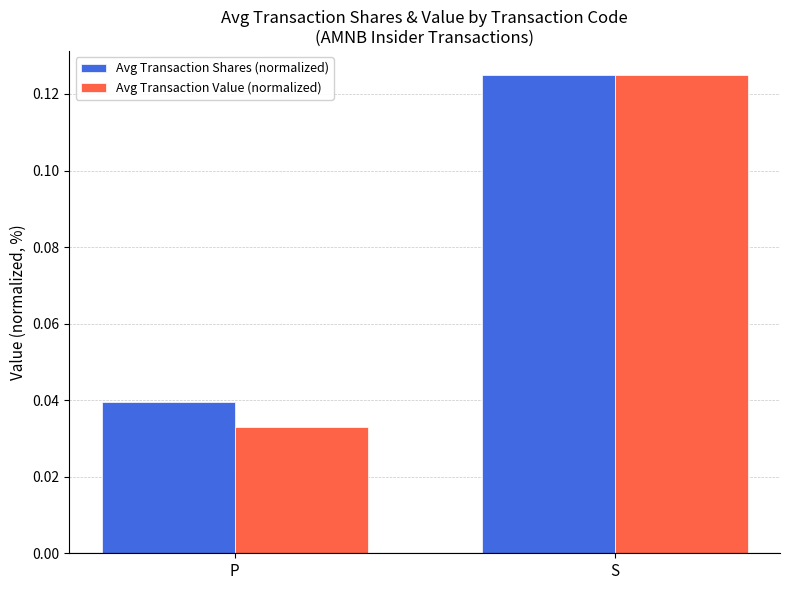

At which label does Avg Transaction Shares (normalized) reach its peak?

S